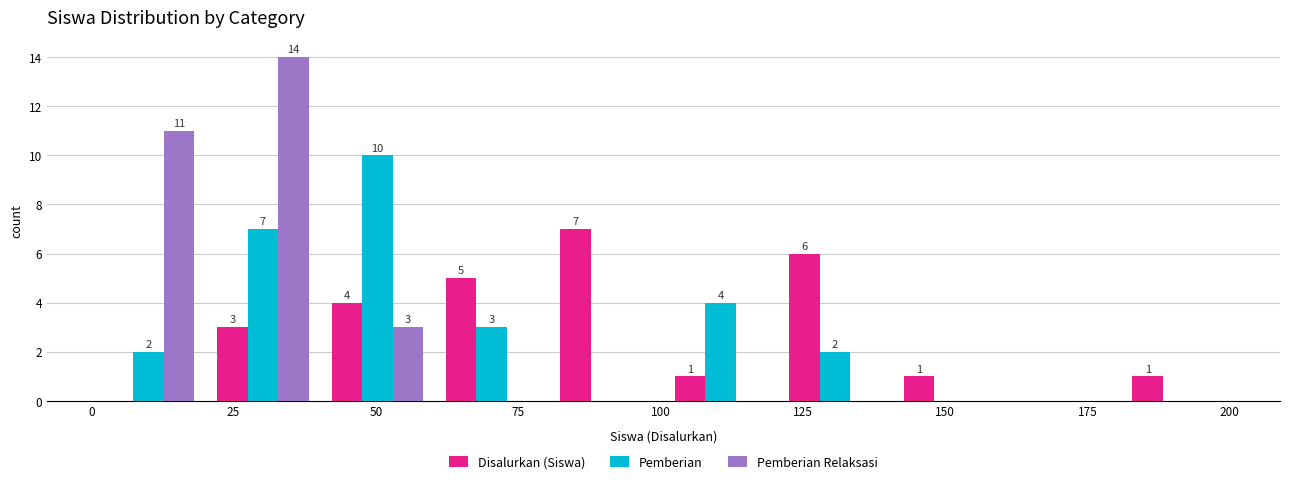

In the Pemberian series, which range on the x-axis has the tallest bar?

40 to 60